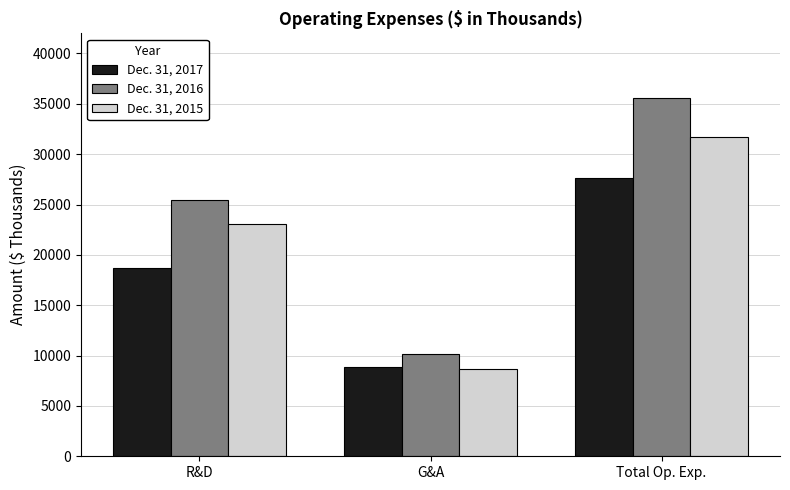

Rank the series at R&D from highest to lowest value.

Dec. 31, 2016, Dec. 31, 2015, Dec. 31, 2017